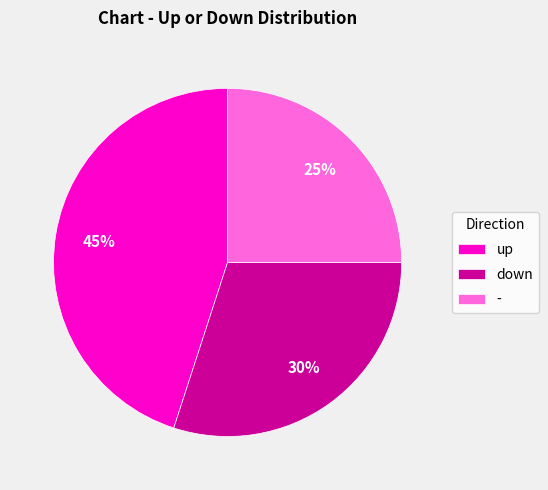

What percentage is the - slice, to the nearest percent?

25%